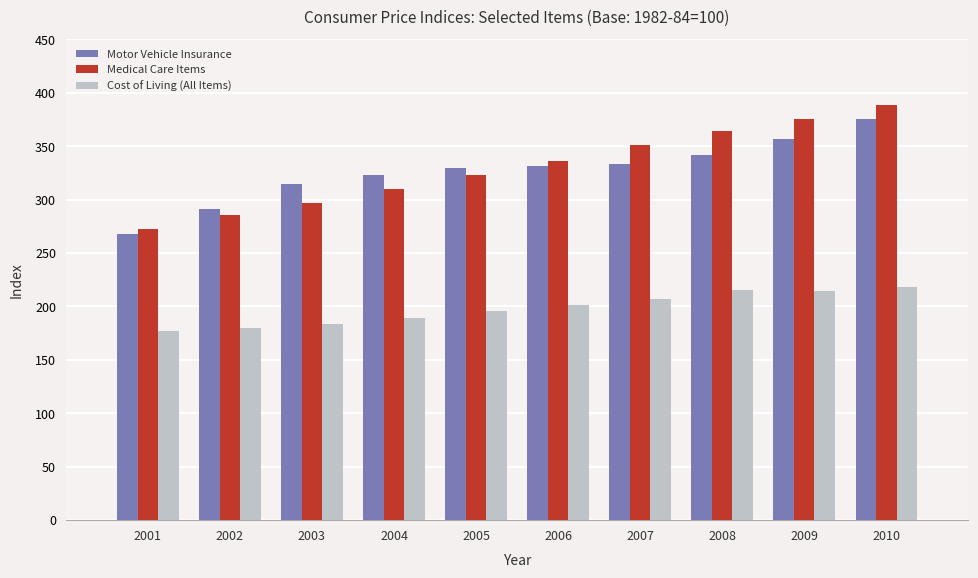

Read the Motor Vehicle Insurance value at 2006.

331.8